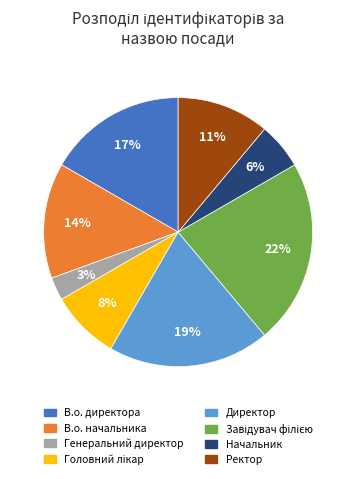

The Ректор slice represents 21% of the pie. True or false?

False